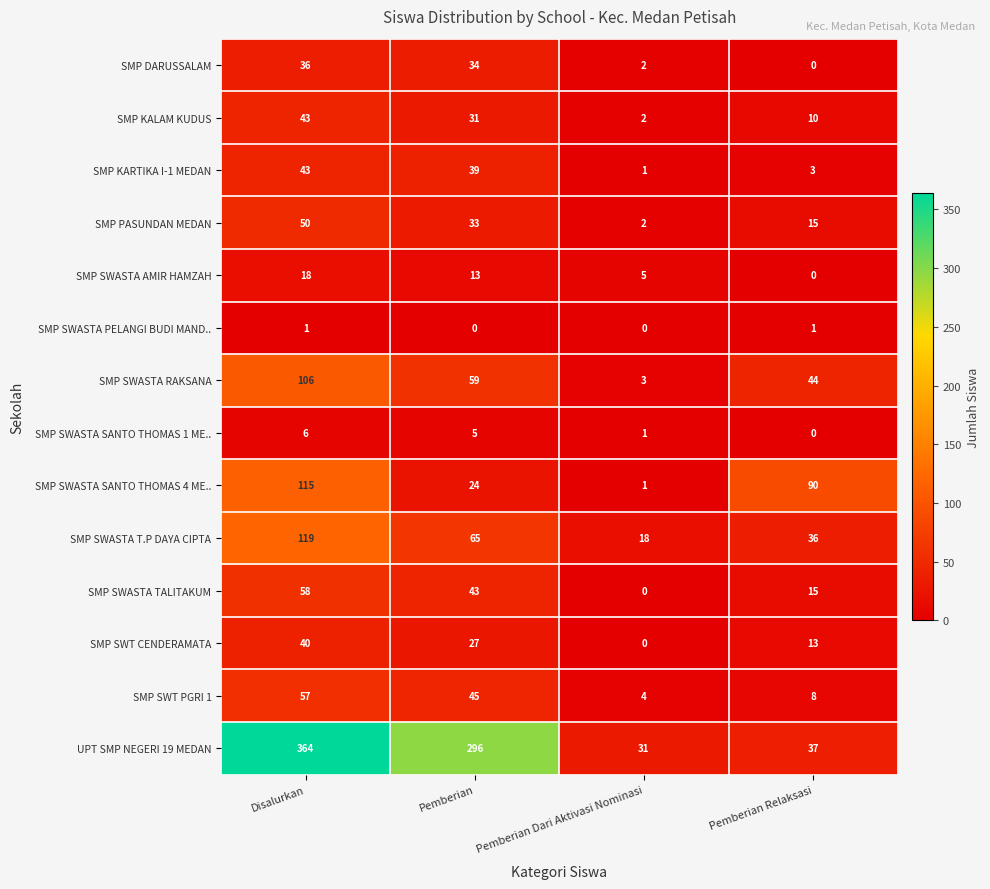

Is it true that SMP SWT PGRI 1 equals 4 at Pemberian Dari Aktivasi Nominasi?

True